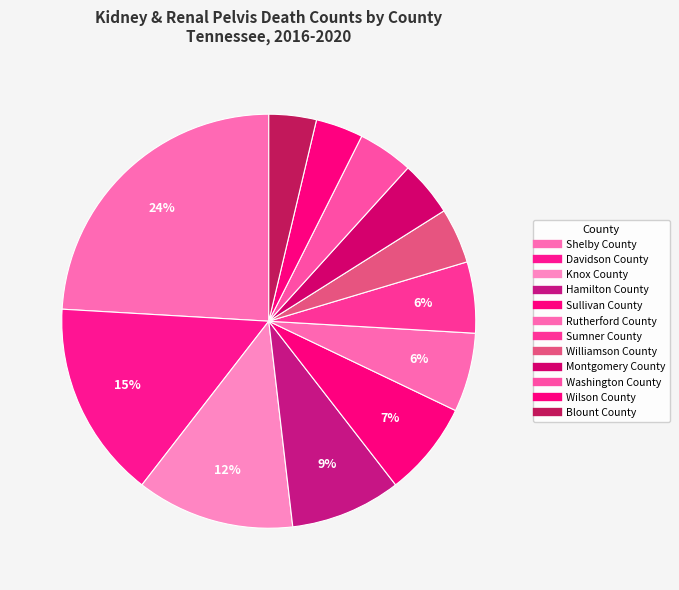

Count the number of slices in the pie.

12